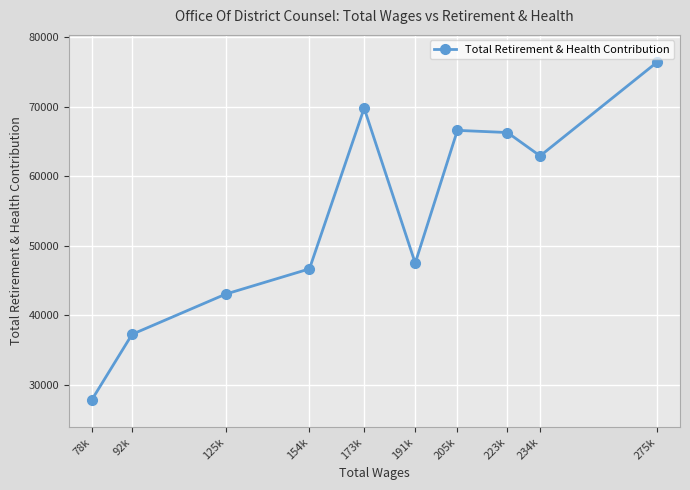

How many interior local valleys (lower than both neighbors) does the data have?

2